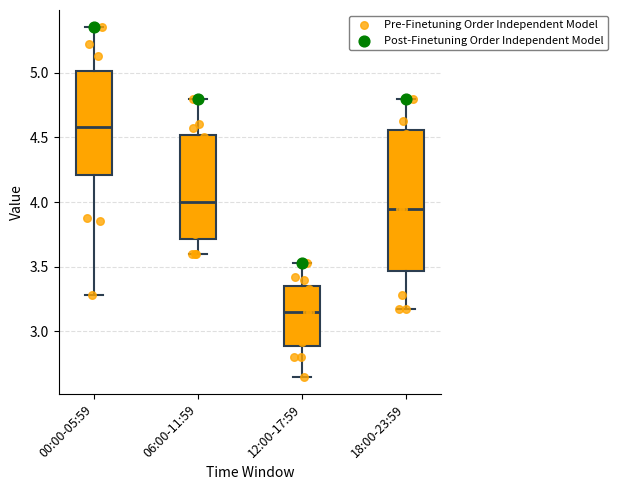

Which box's median line is the lowest?

12:00-17:59